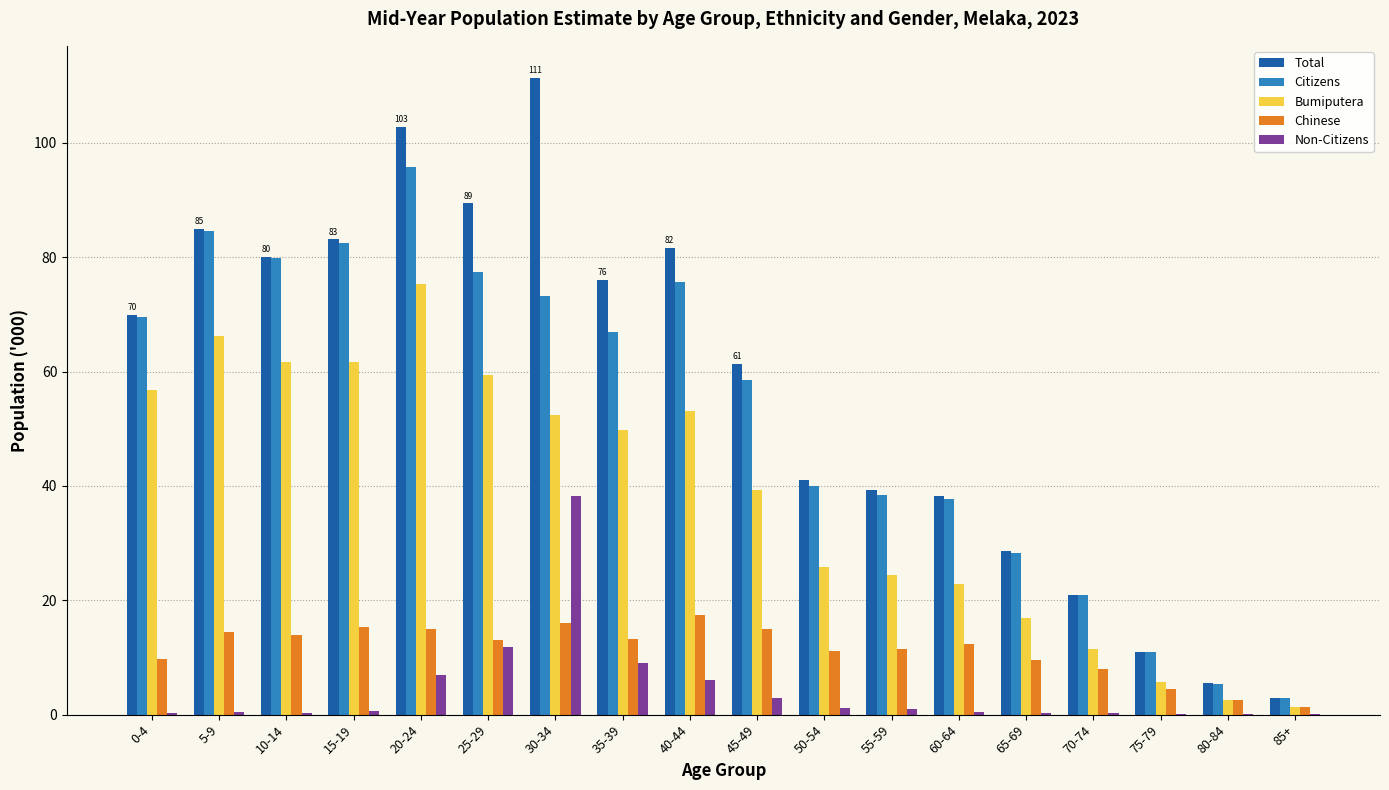

Is the value of Total at 40-44 greater than the value of Non-Citizens at 85+?

Yes